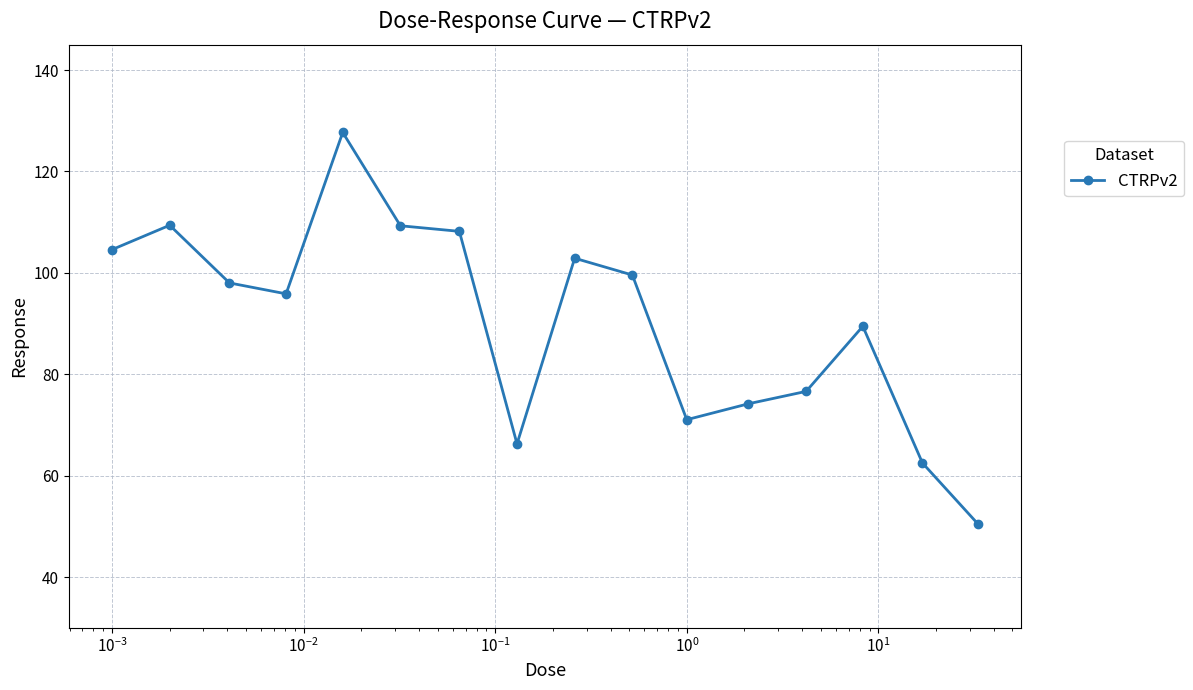

What is the value of the 5th point from the left?

127.7